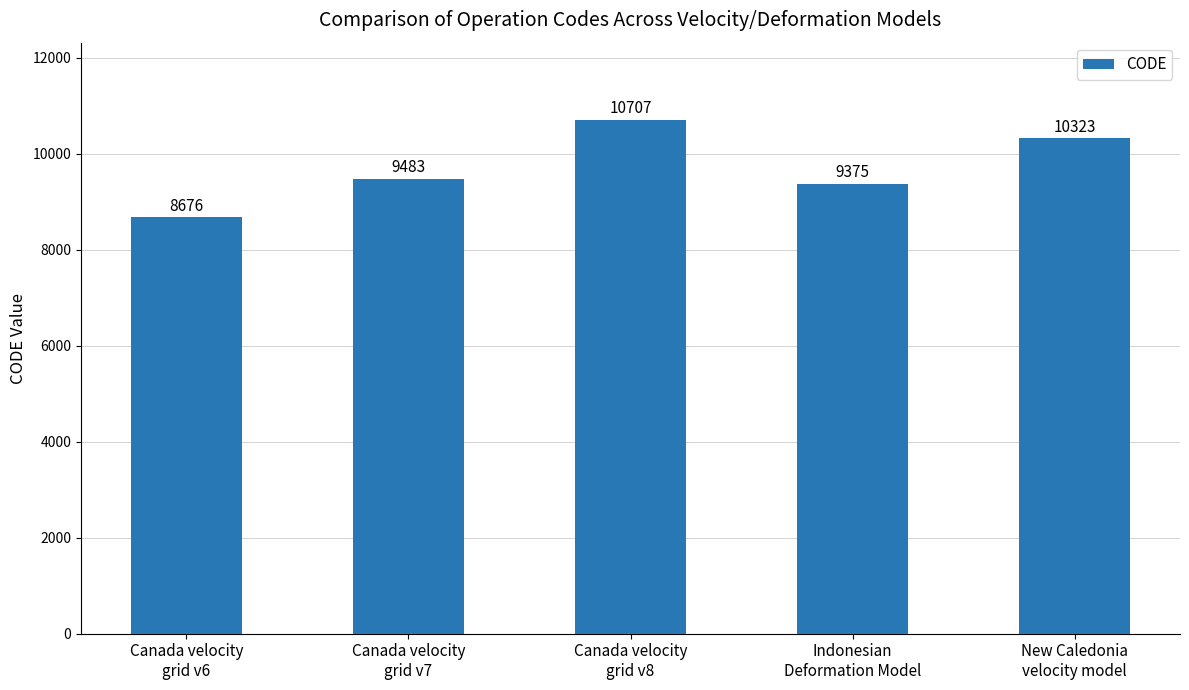

What is the smallest value displayed?

8676